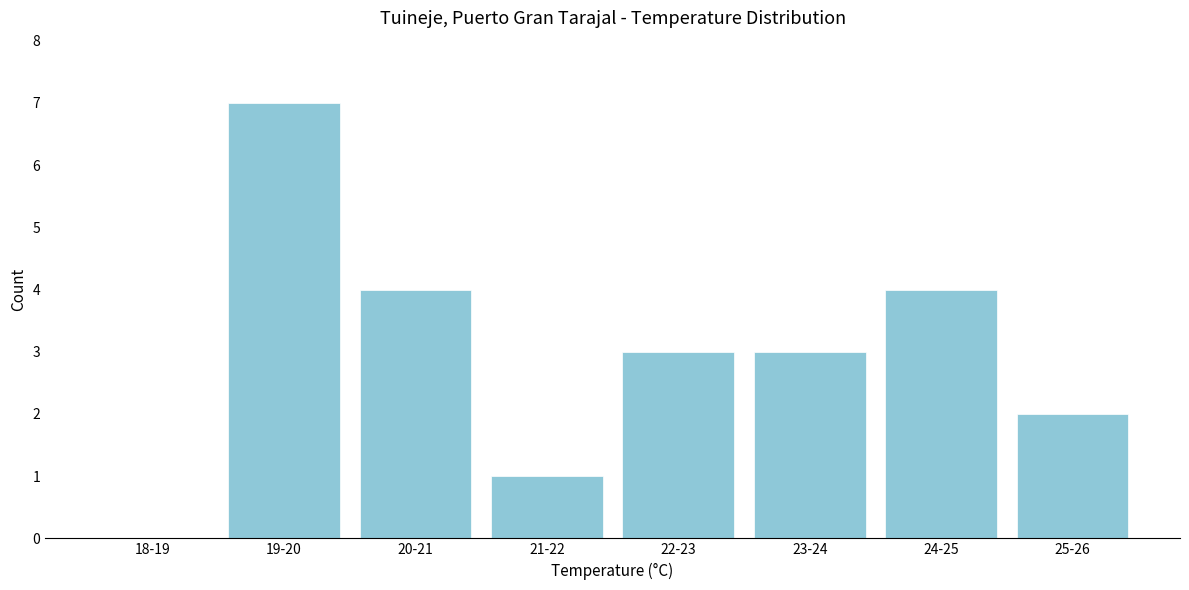

Reading left to right, extract all data points from this chart.

18-19=0	19-20=7	20-21=4	21-22=1	22-23=3	23-24=3	24-25=4	25-26=2